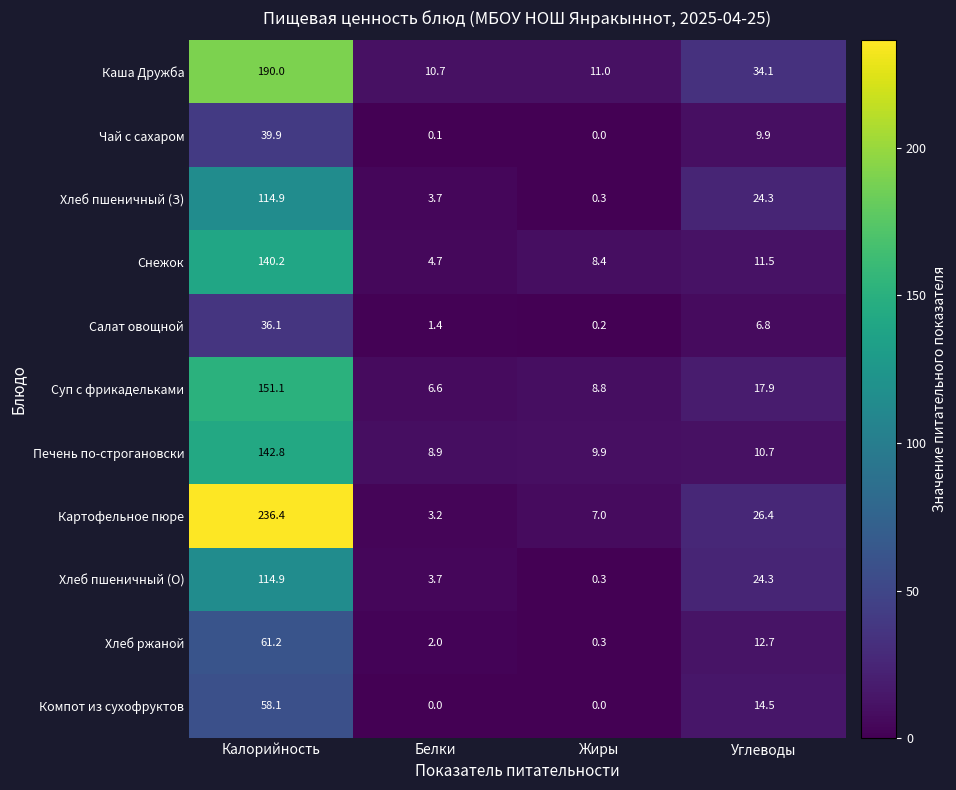

What is the difference between the maximum and minimum values in the Снежок series?

135.5